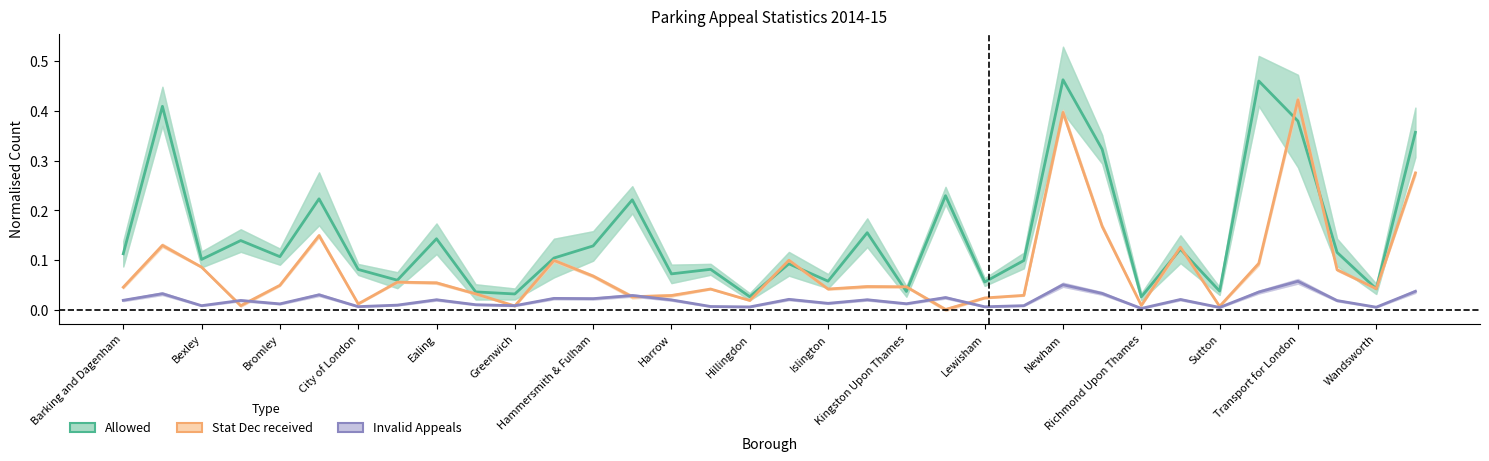

What is the total value across all series at 29?

0.6